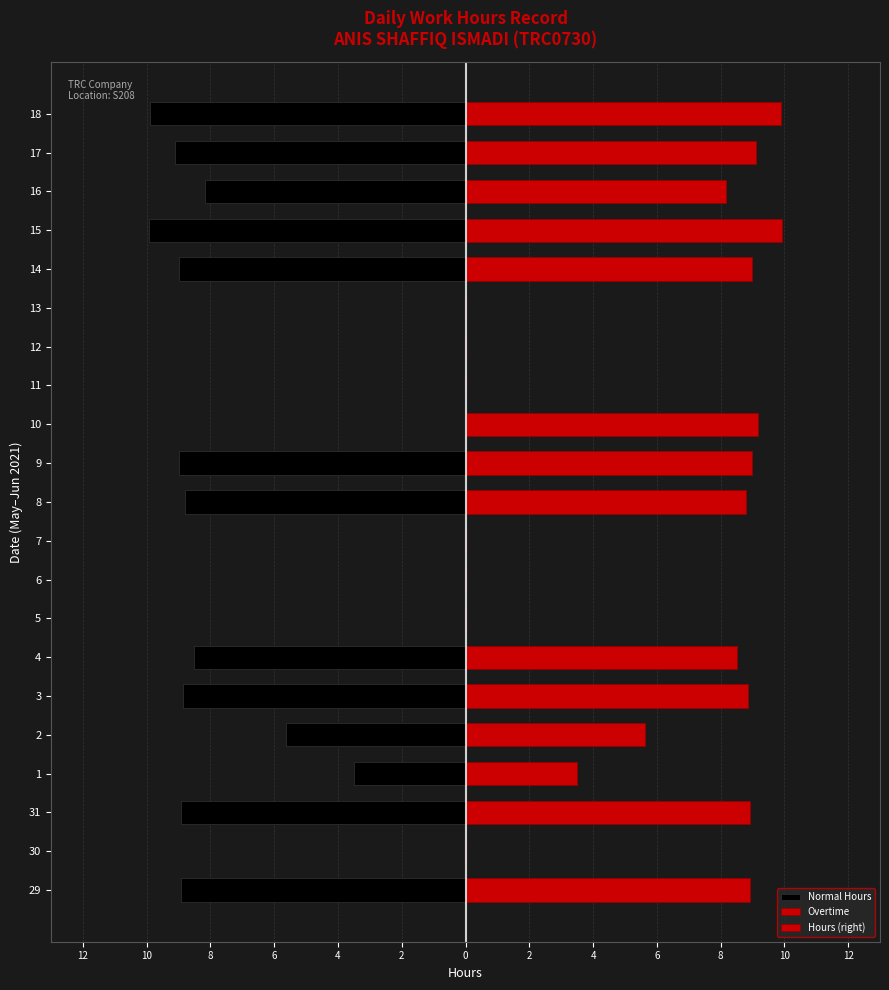

What are all the series names shown in the legend?

Normal Hours, Overtime, Hours (right)